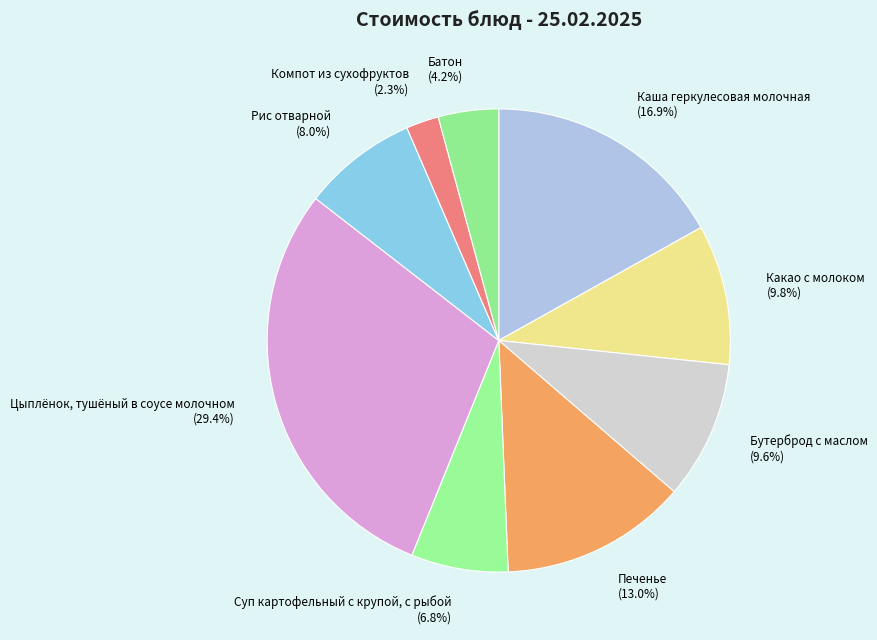

What is the largest slice in the pie chart?

Цыплёнок, тушёный в соусе молочном